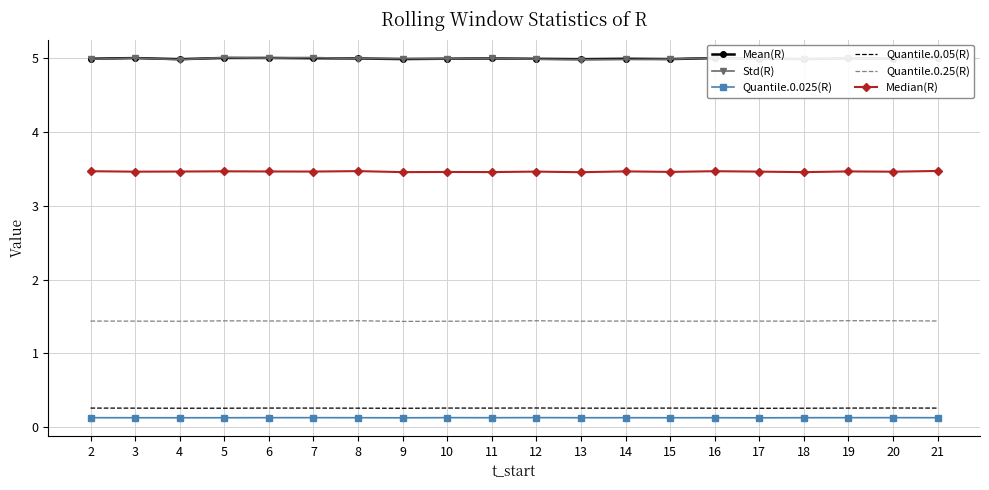

At which category does Quantile.0.025(R) reach its first local valley?

4